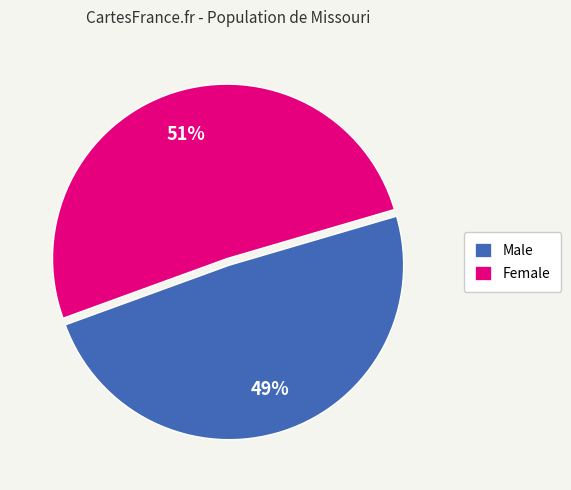

To the nearest percent, what portion does Female represent?

51%